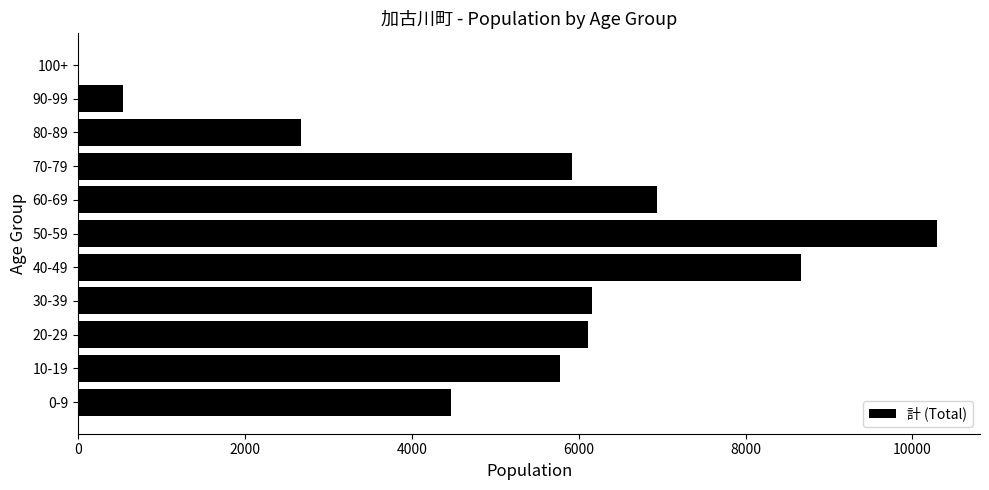

Reading bottom to top, extract all data points from this chart.

0-9=4465	10-19=5773	20-29=6117	30-39=6161	40-49=8659	50-59=10295	60-69=6944	70-79=5917	80-89=2673	90-99=541	100+=13